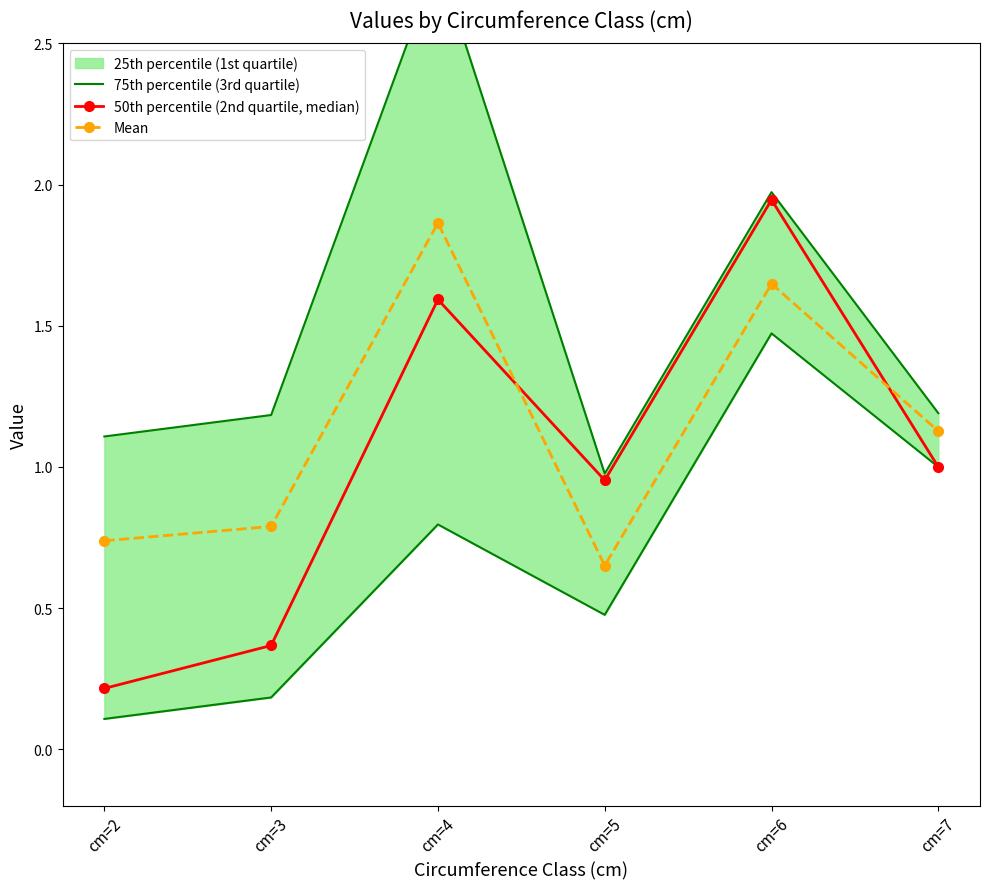

At which label is 75th percentile (3rd quartile) closest to 1?

cm=5